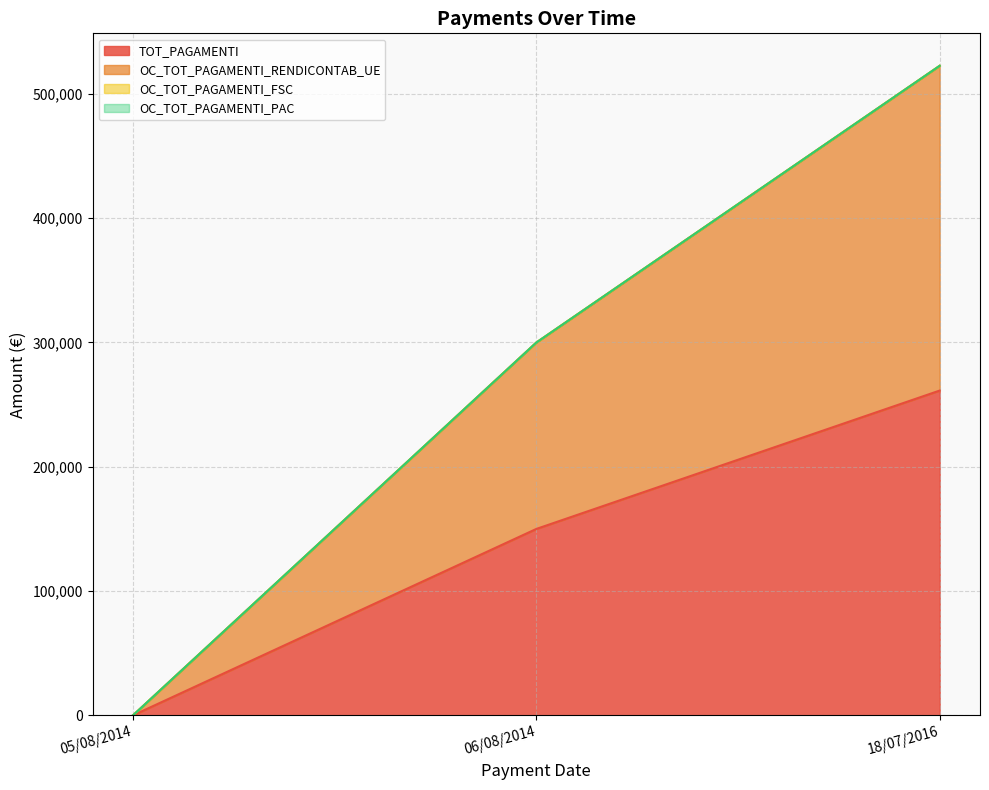

At which category does the chart reach its peak across all series?

18/07/2016